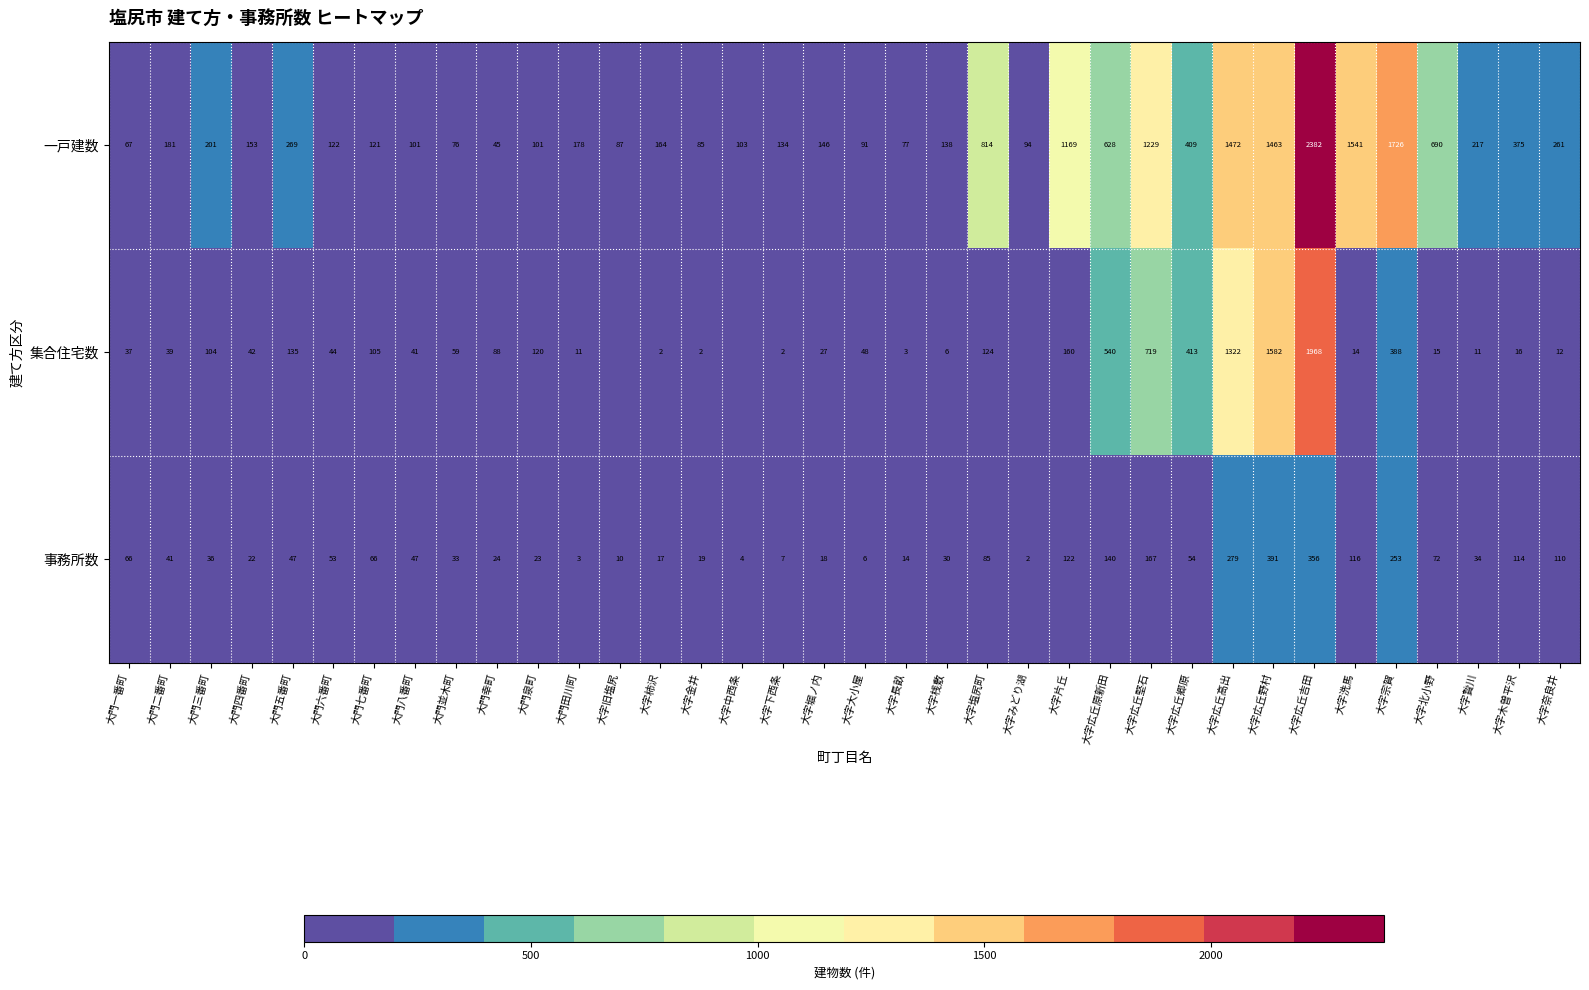

The 一戸建数 series shows 164 at 大字柿沢. True or false?

True